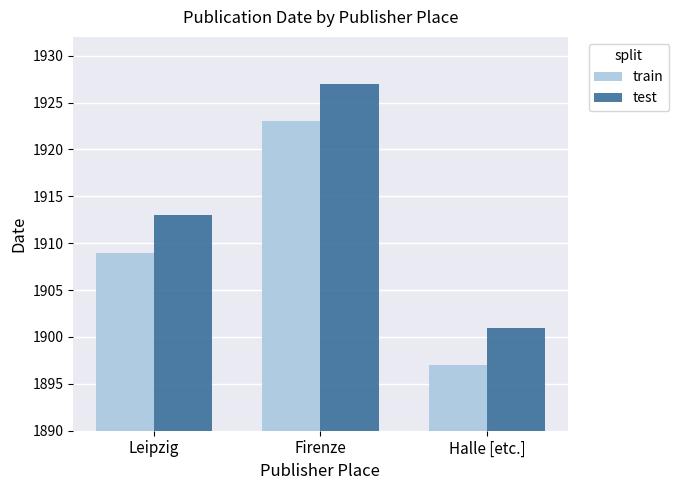

At how many categories does at least one series exceed 1898?

3